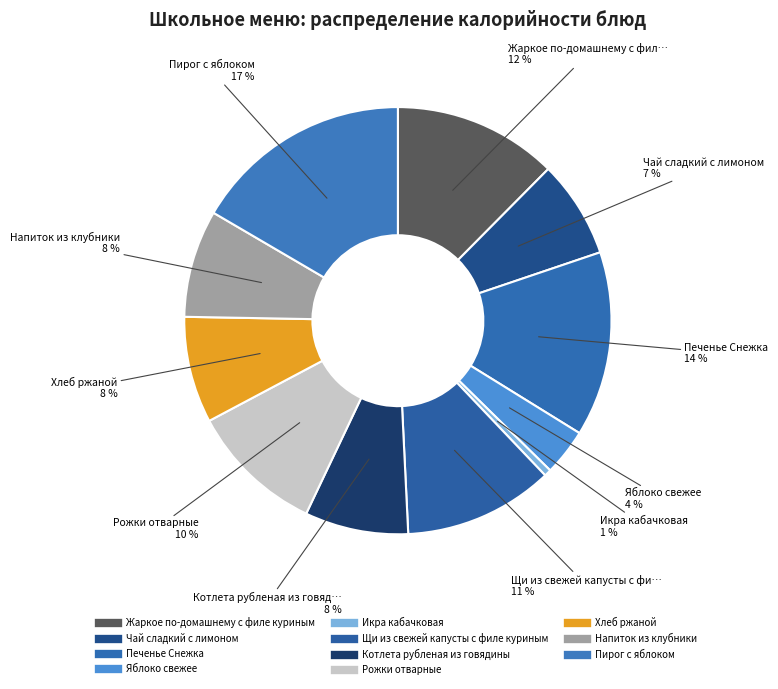

How many segments does this pie chart have?

11